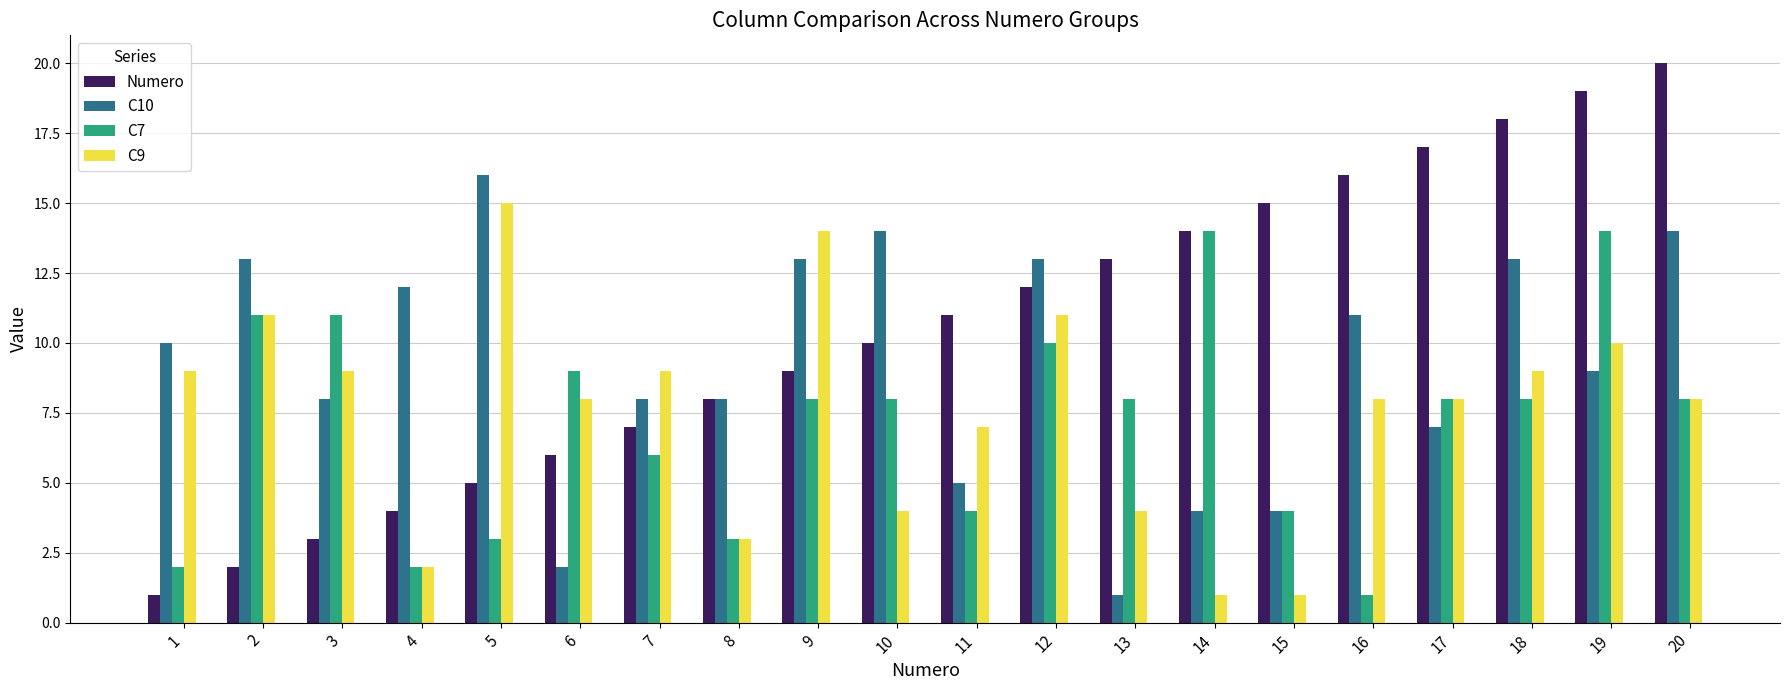

What is the total value across all series at 17?

40